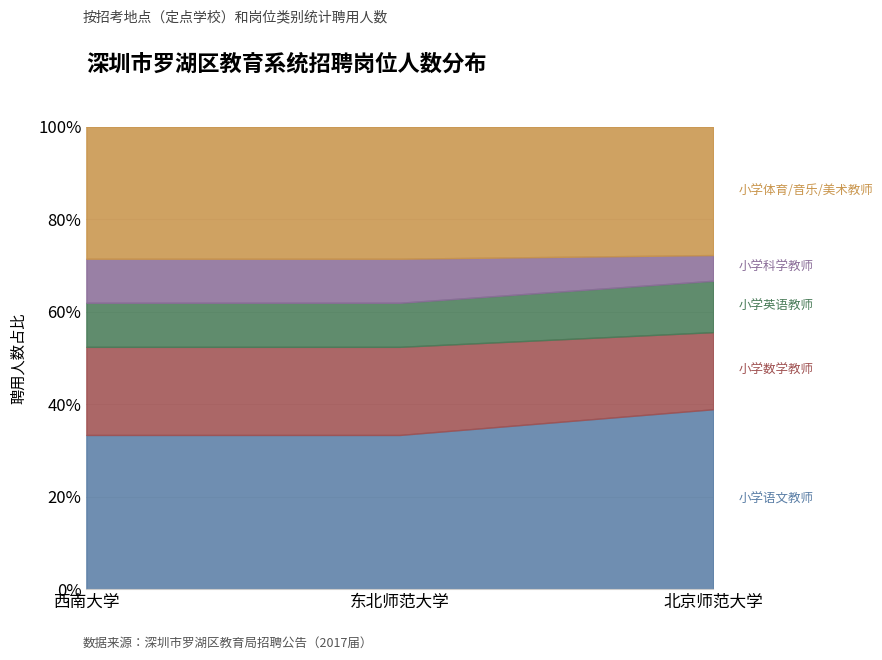

What is the total value across all series at 北京师范大学?

100.0